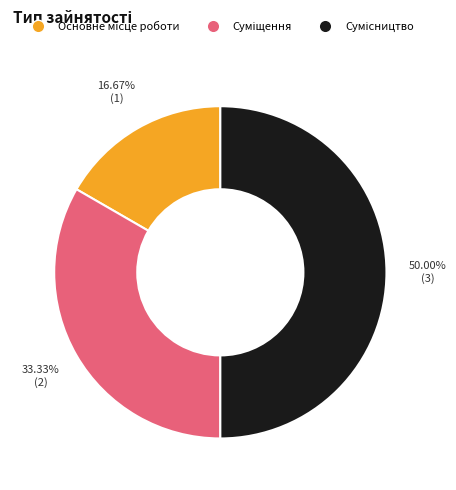

Count the number of slices in the pie.

3